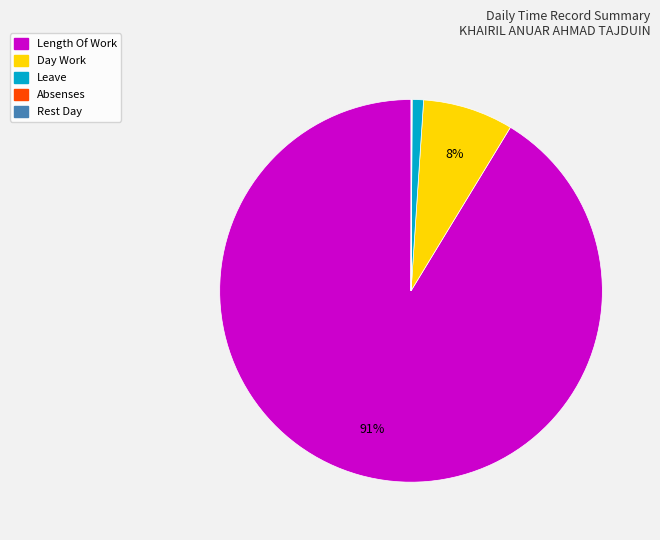

Is there any slice that represents more than half of the pie?

Yes